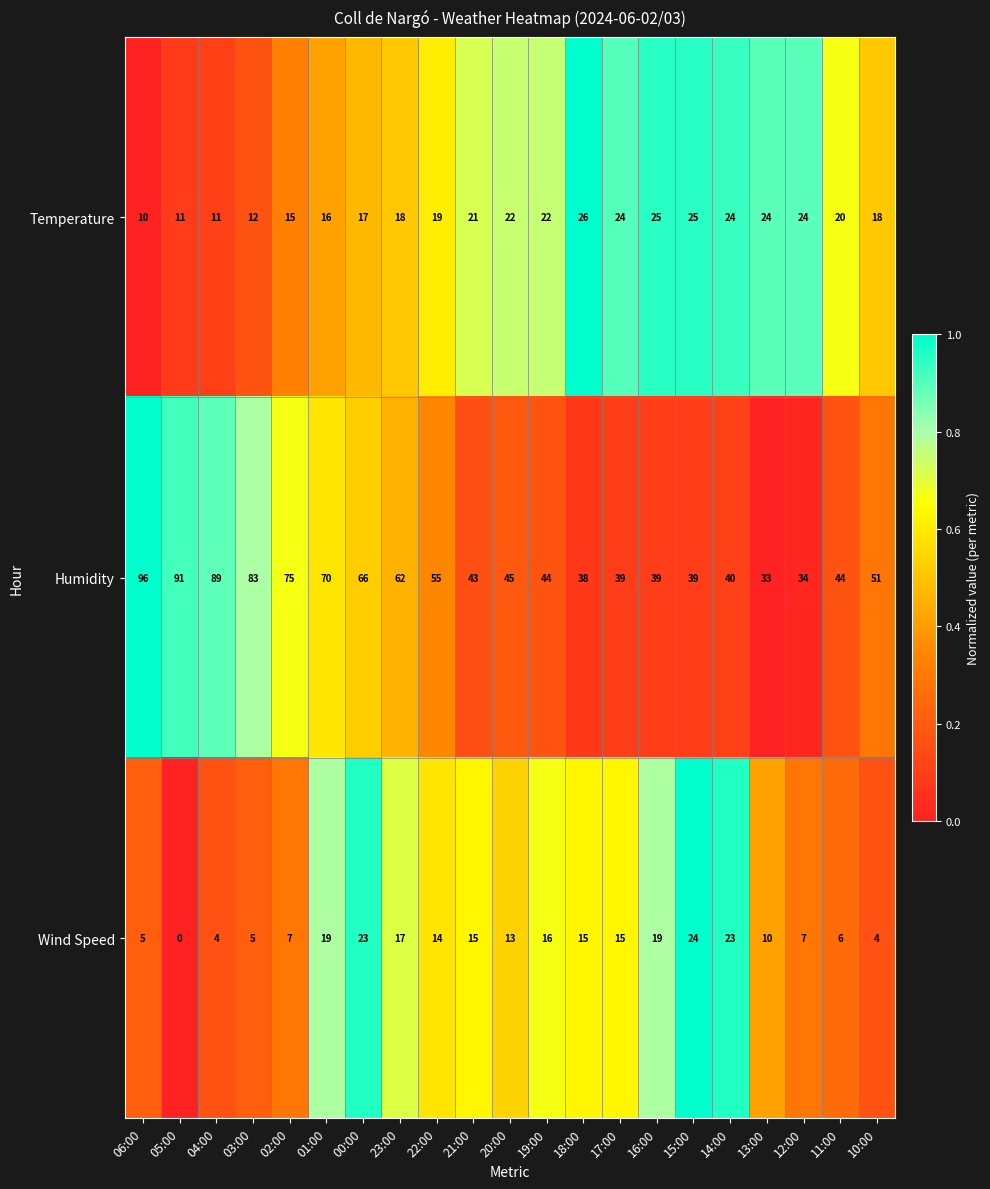

What is the highest value of the Temperature series?

26